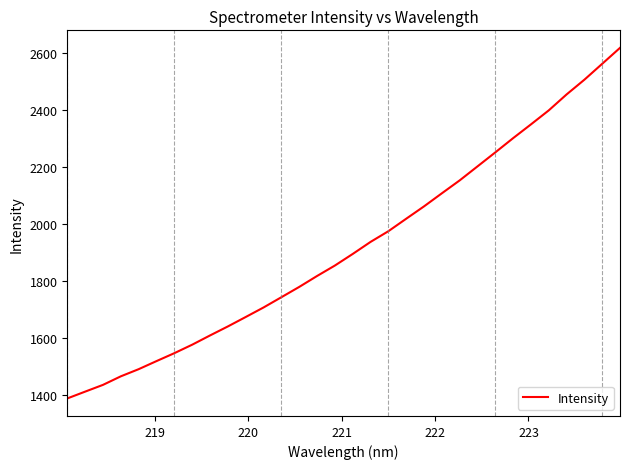

What is the maximum value shown in the chart?

2619.5